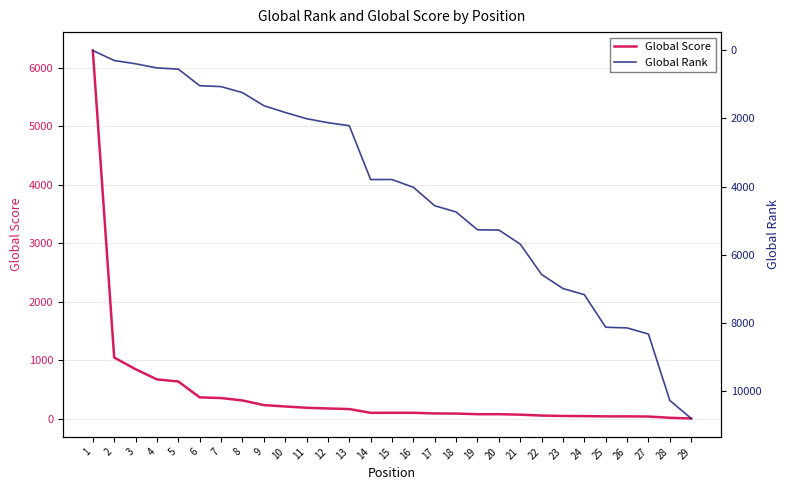

The value of Global Rank at 26 is 8151. True or false?

True